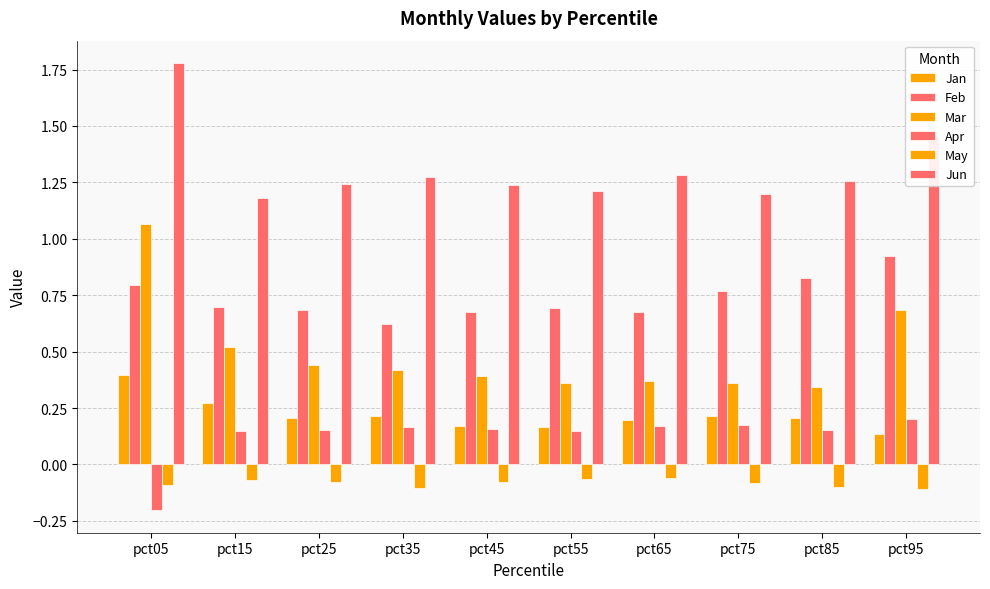

Are the bars horizontal?

No